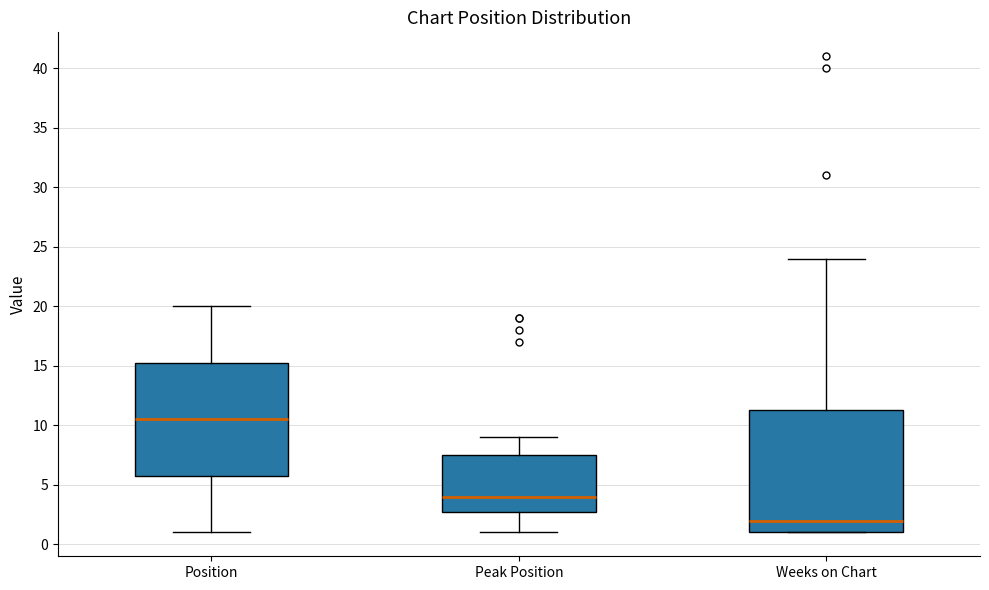

Comparing the boxes themselves (not the whiskers), which one is the tallest?

Weeks on Chart